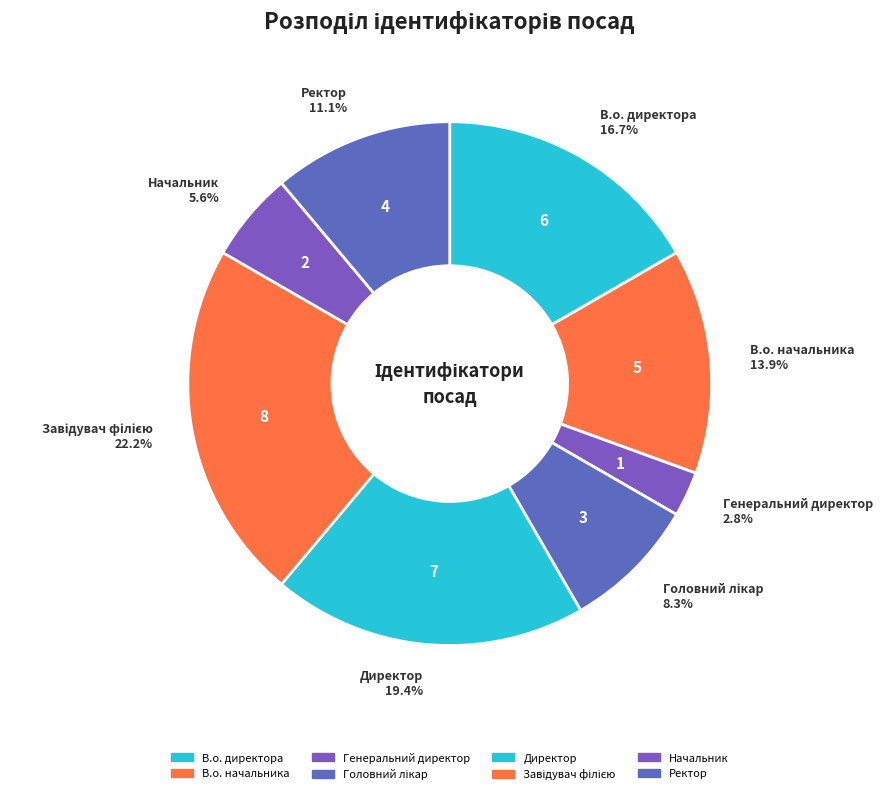

Approximately how many times larger is the value at В.о. начальника compared to Завідувач філією?

0.6